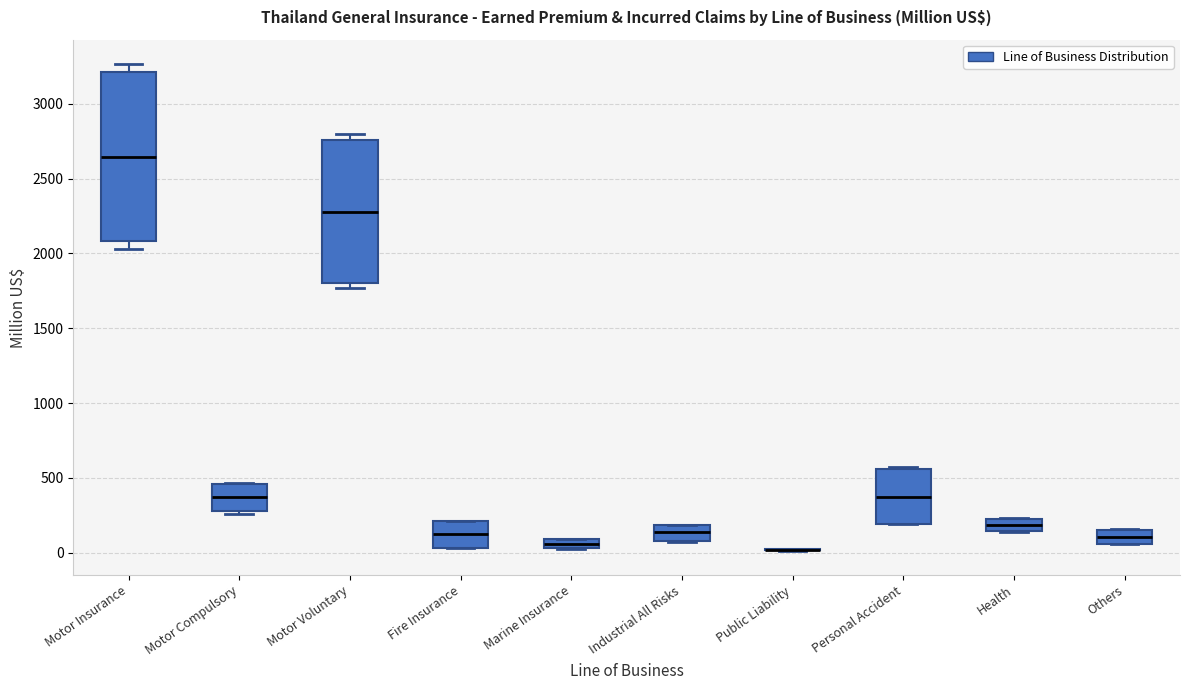

Where does the median line of the box for Health sit on the y-axis? The values are not printed on the chart, so give them approximately, as read against the axis.

200